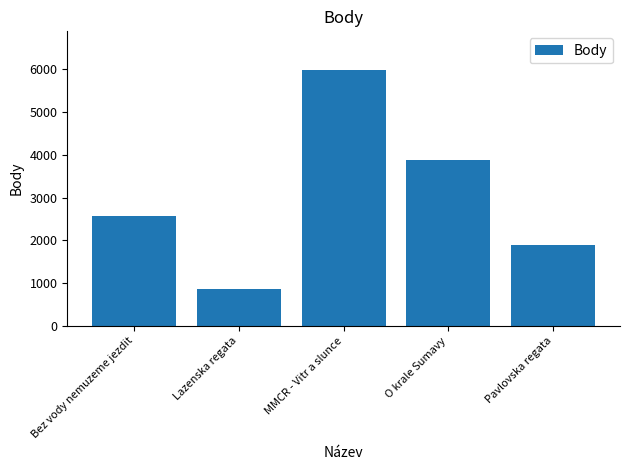

Where is the data nearest to the value 3430?

O krale Sumavy